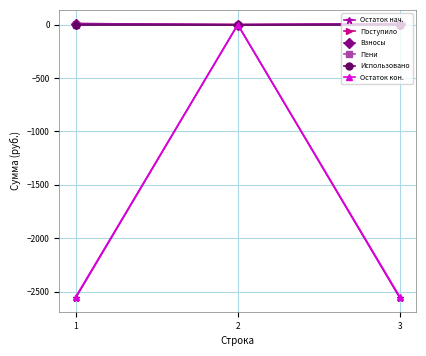

The value of Остаток нач. at 3 is -4188.7. True or false?

False